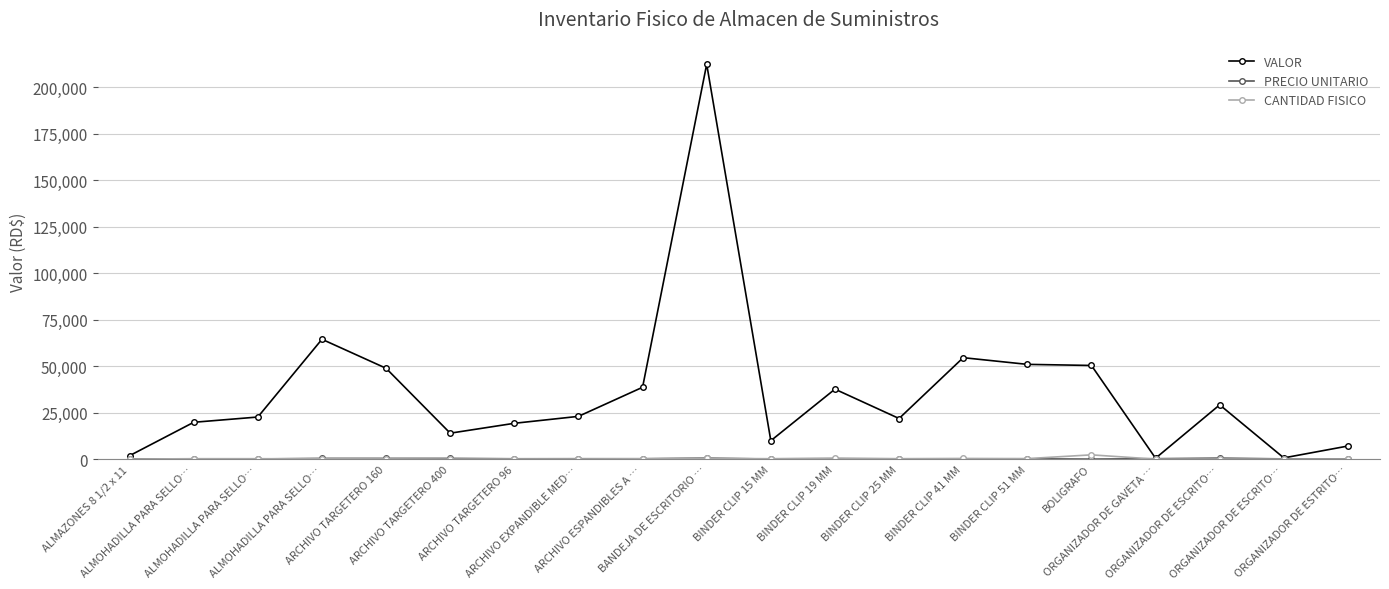

Is this an area chart (filled region under the line)?

No